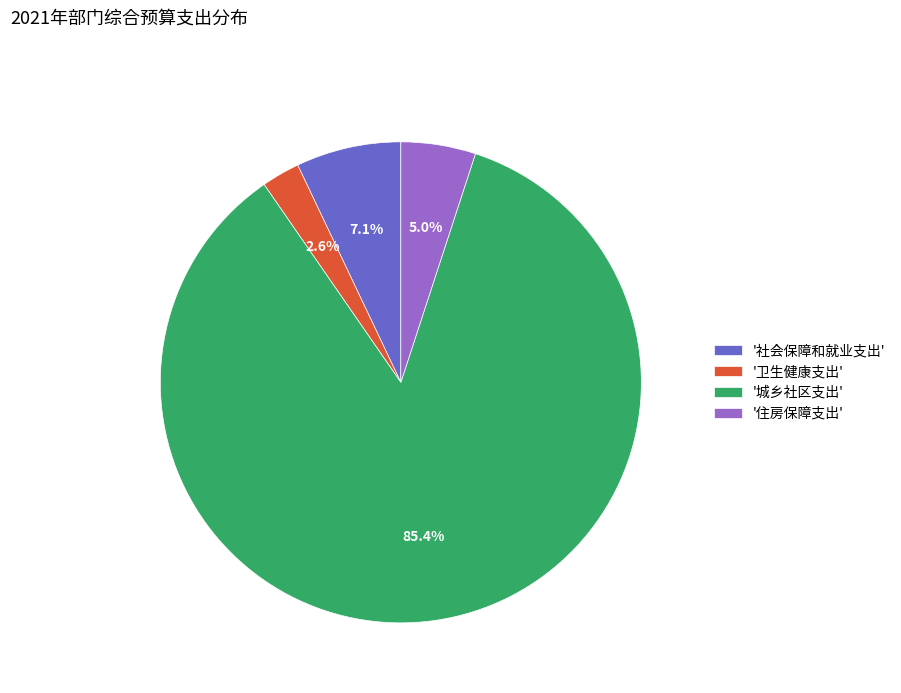

Is there a majority slice in this chart?

Yes